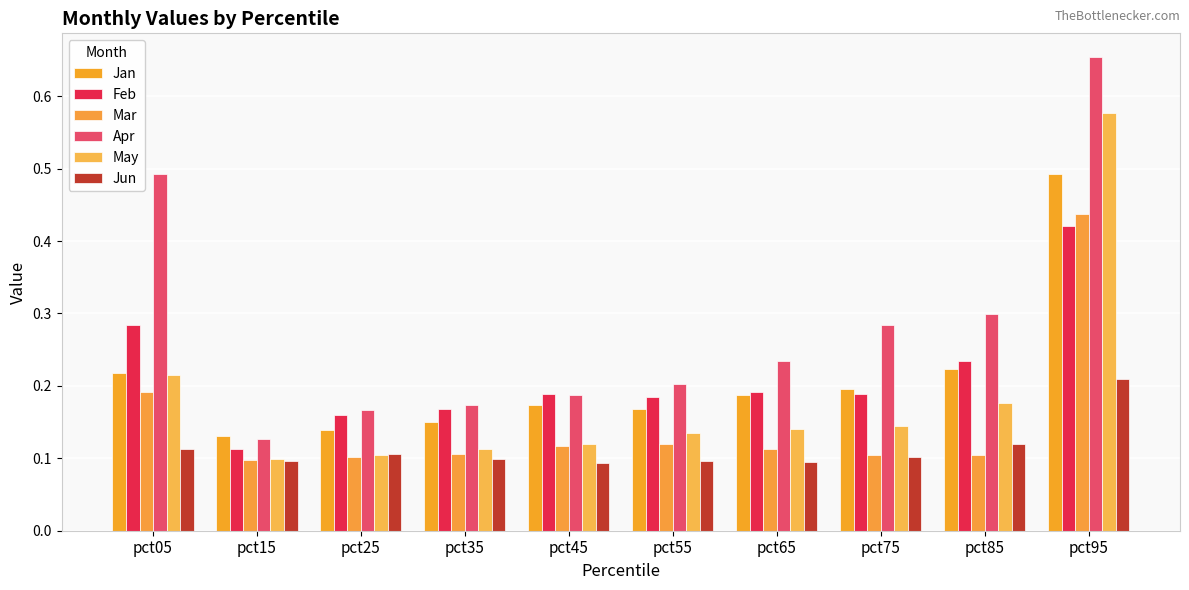

How many bars are there in each group?

6